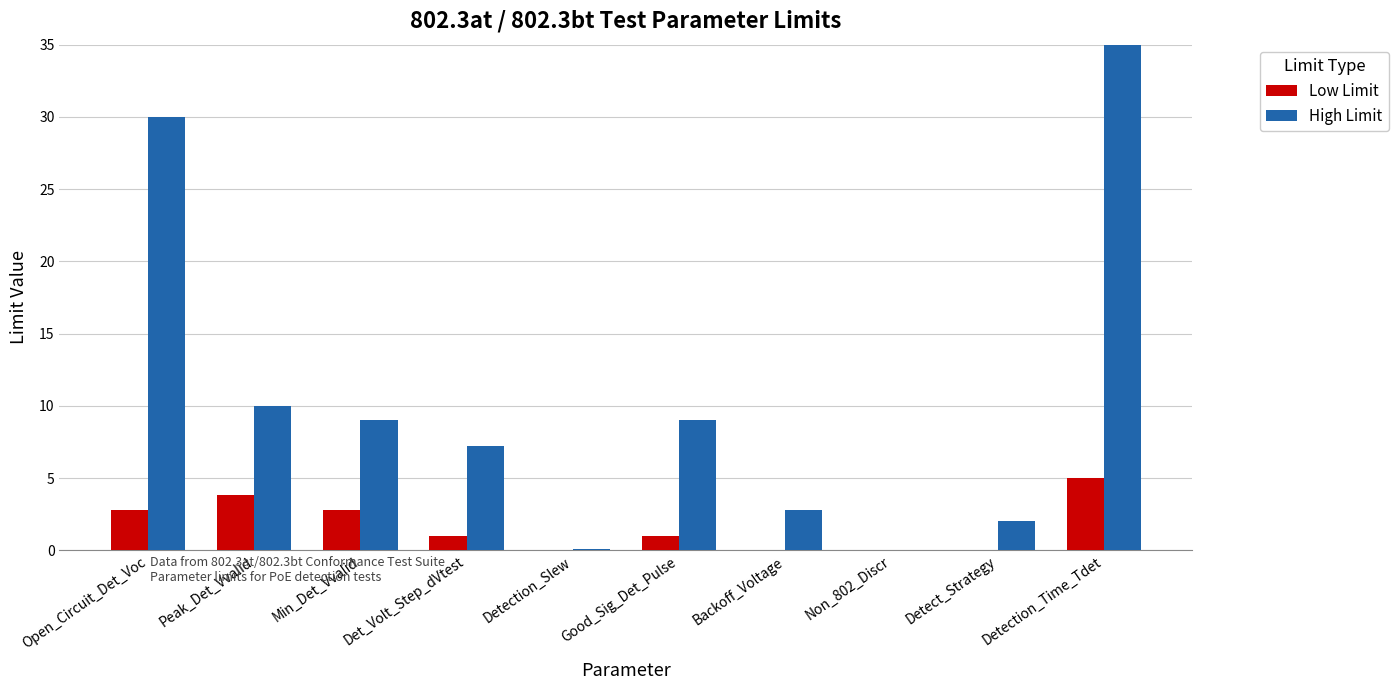

Which has a higher value, Detect_Strategy or Detection_Time_Tdet?

Detection_Time_Tdet